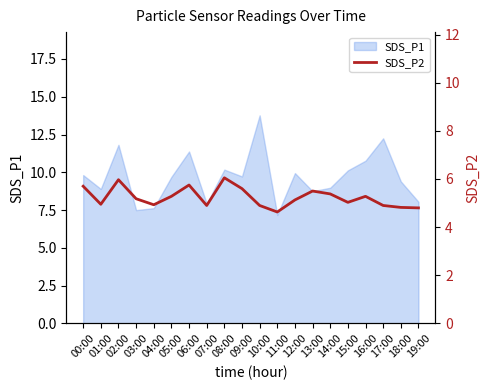

Where is the first local maximum?

02:00